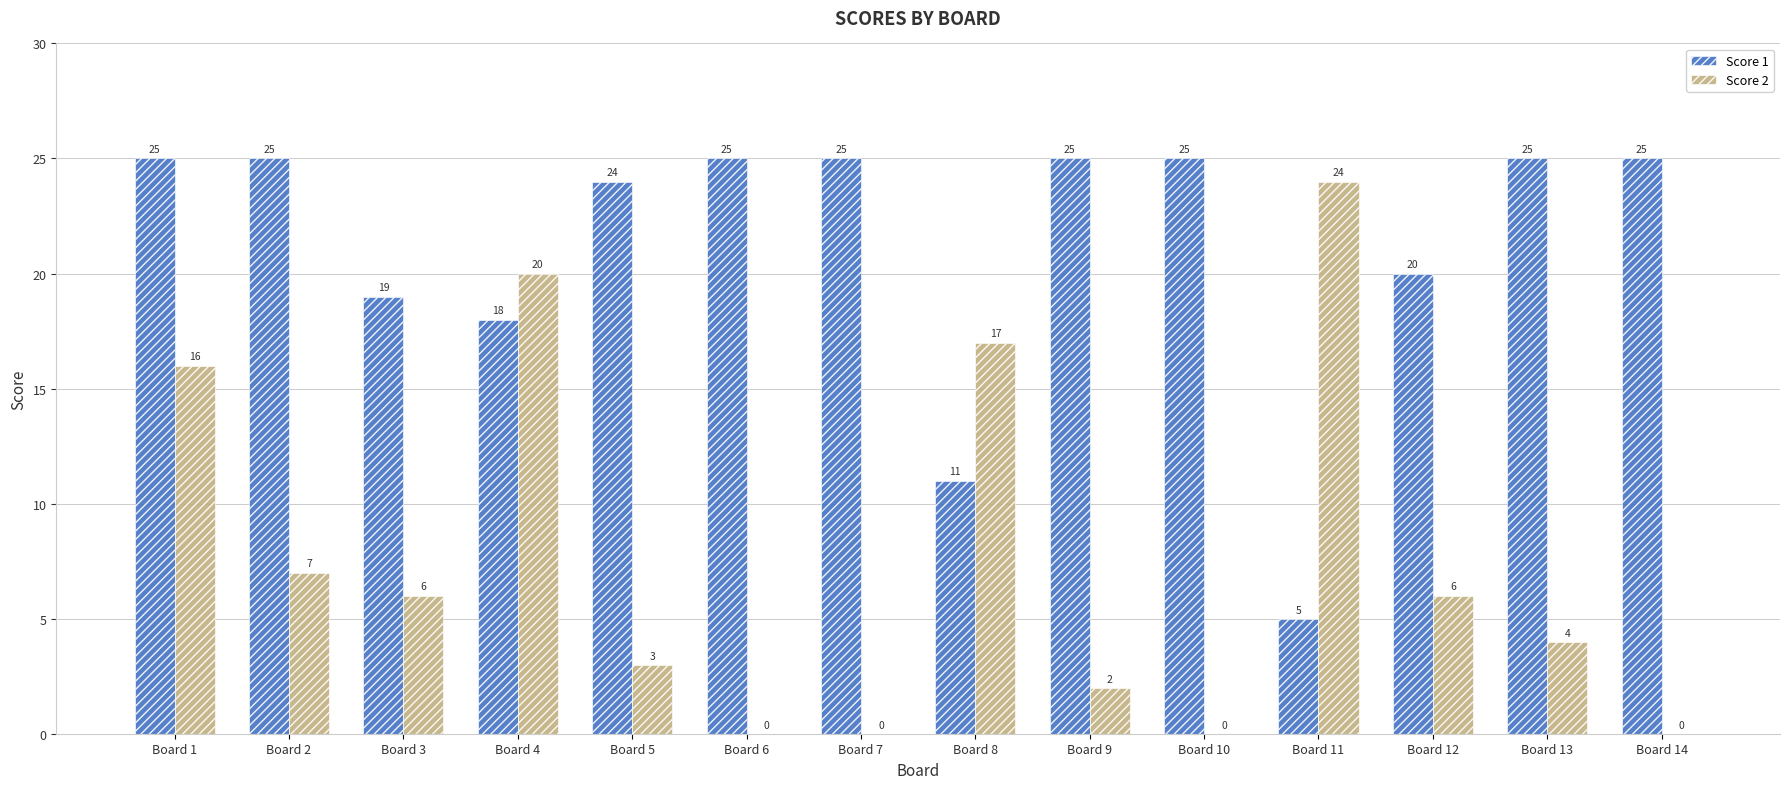

Which series changed the most between Board 6 and Board 13?

Score 2